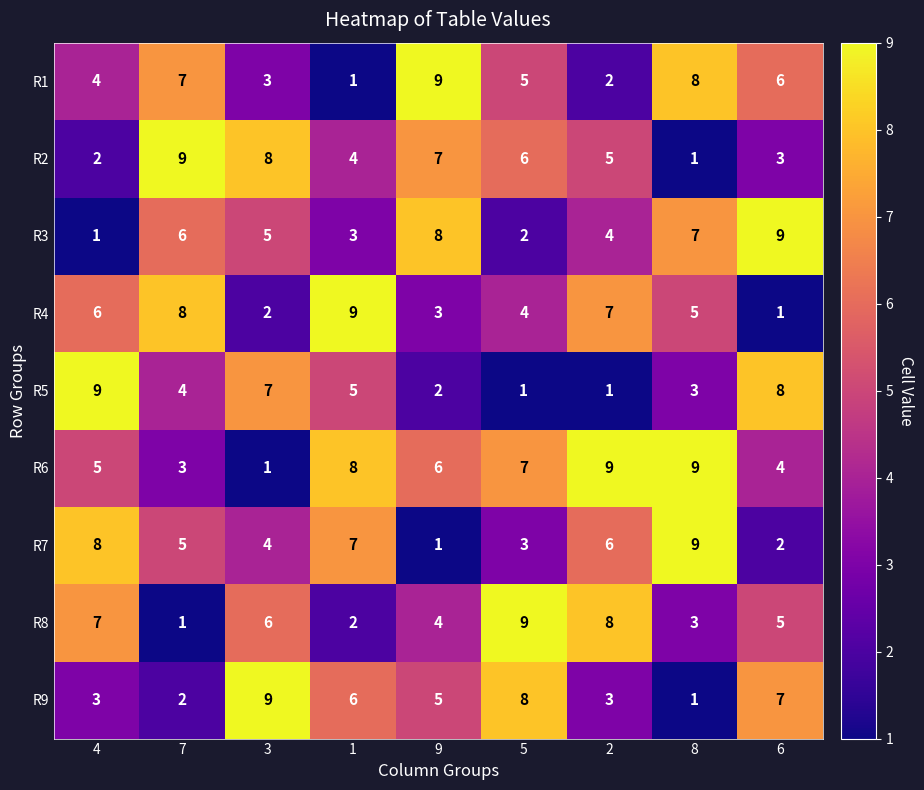

At which category is the sum across all series the highest?

8